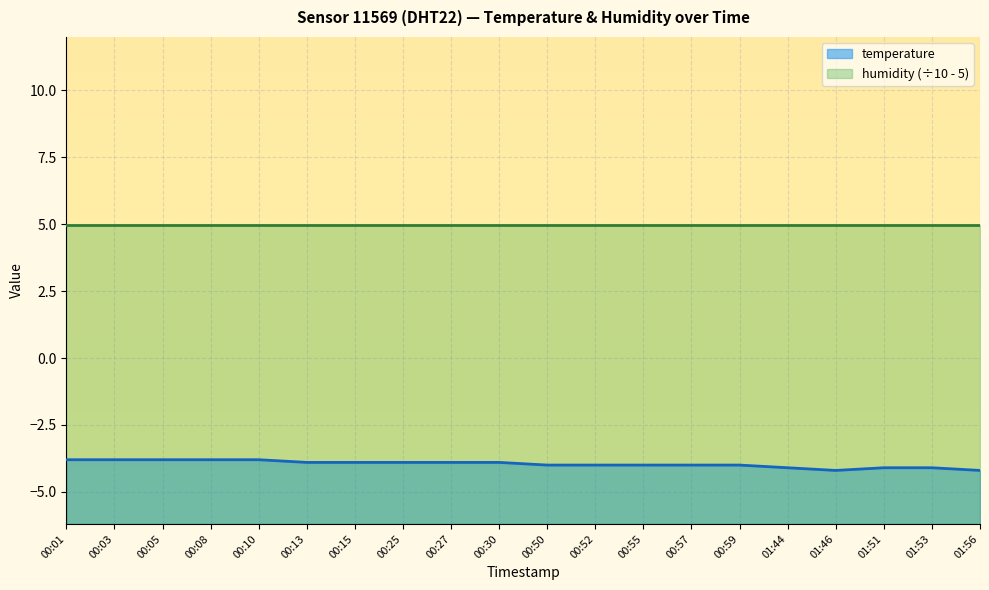

What is the smallest value displayed?

-4.2